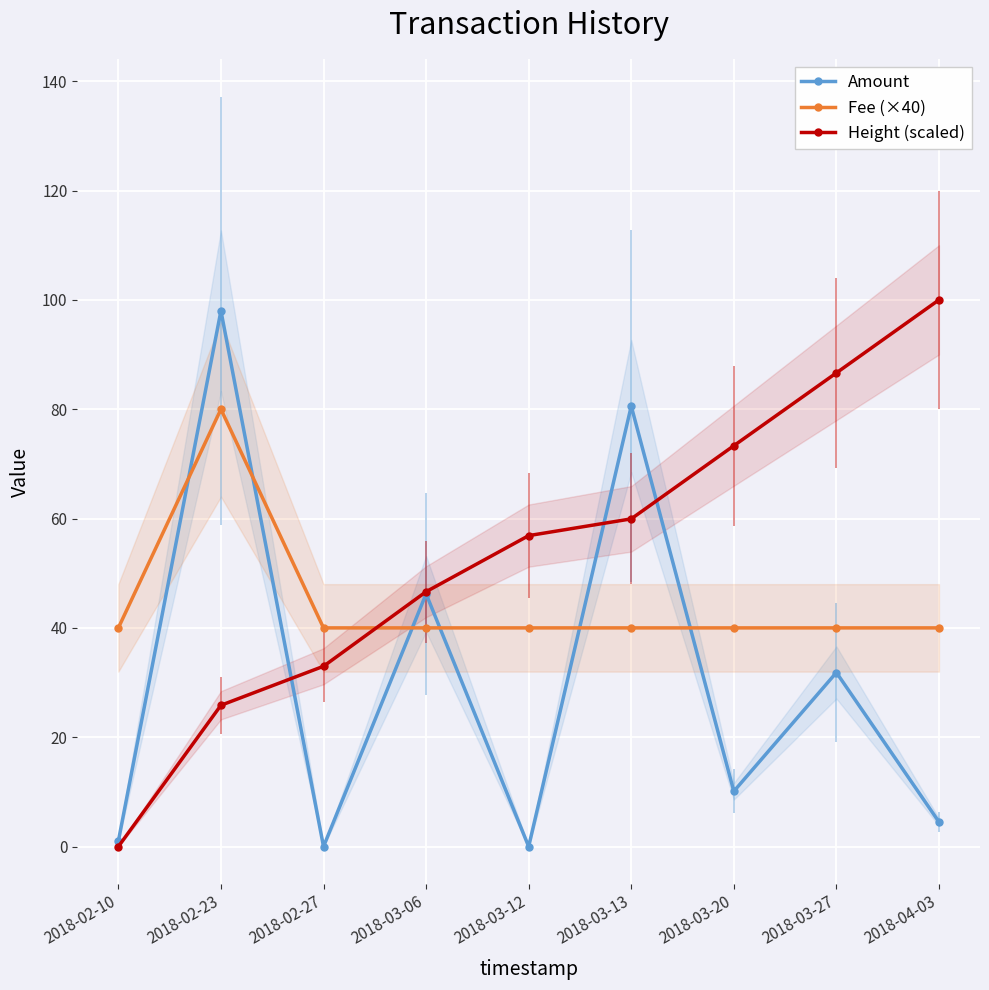

Reading right to left, list all the values displayed in this chart.

Amount: 2018-04-03=4.5	2018-03-27=31.8	2018-03-20=10.1	2018-03-13=80.6	2018-03-12=0.0	2018-03-06=46.2	2018-02-27=0.0	2018-02-23=98.0	2018-02-10=1.0
Fee (×40): 2018-04-03=40.0	2018-03-27=40.0	2018-03-20=40.0	2018-03-13=40.0	2018-03-12=40.0	2018-03-06=40.0	2018-02-27=40.0	2018-02-23=80.0	2018-02-10=40.0
Height (scaled): 2018-04-03=100.0	2018-03-27=86.6	2018-03-20=73.3	2018-03-13=59.9	2018-03-12=56.9	2018-03-06=46.6	2018-02-27=33.0	2018-02-23=25.8	2018-02-10=0.0